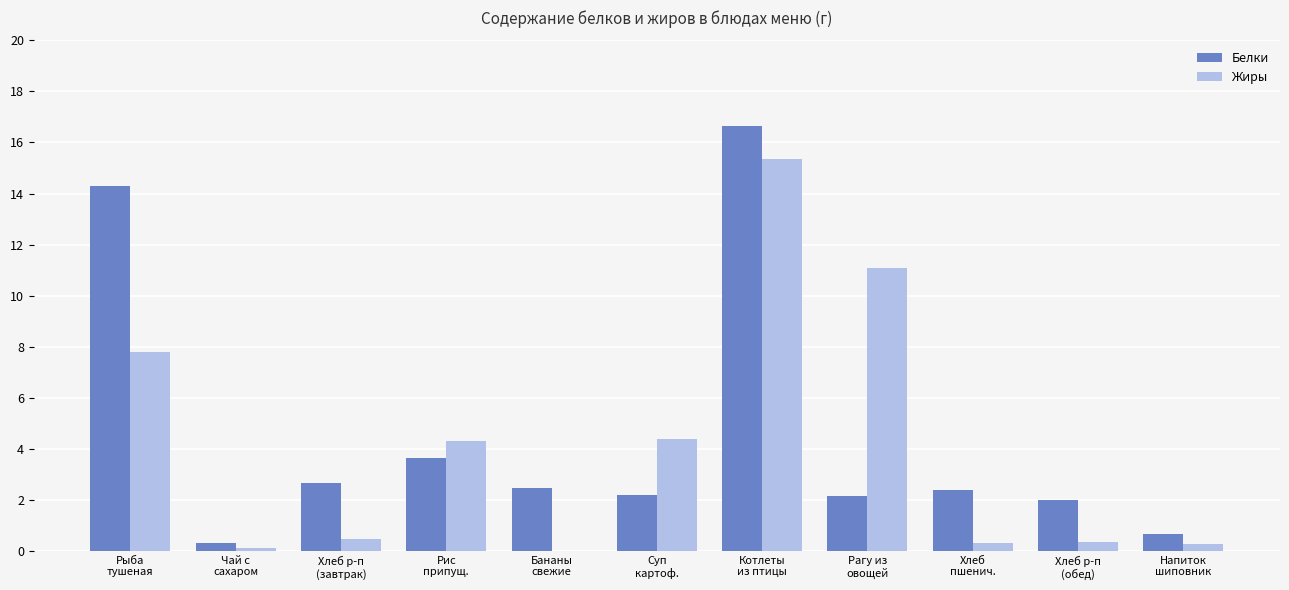

The value of Жиры at Хлеб
пшенич. is 0.3. True or false?

True